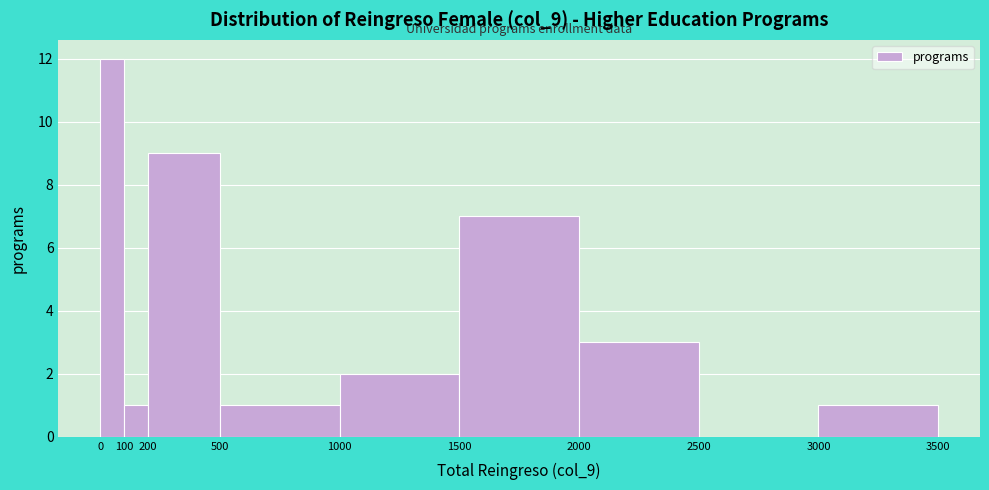

Which range on the x-axis has the tallest bar?

0 to 100